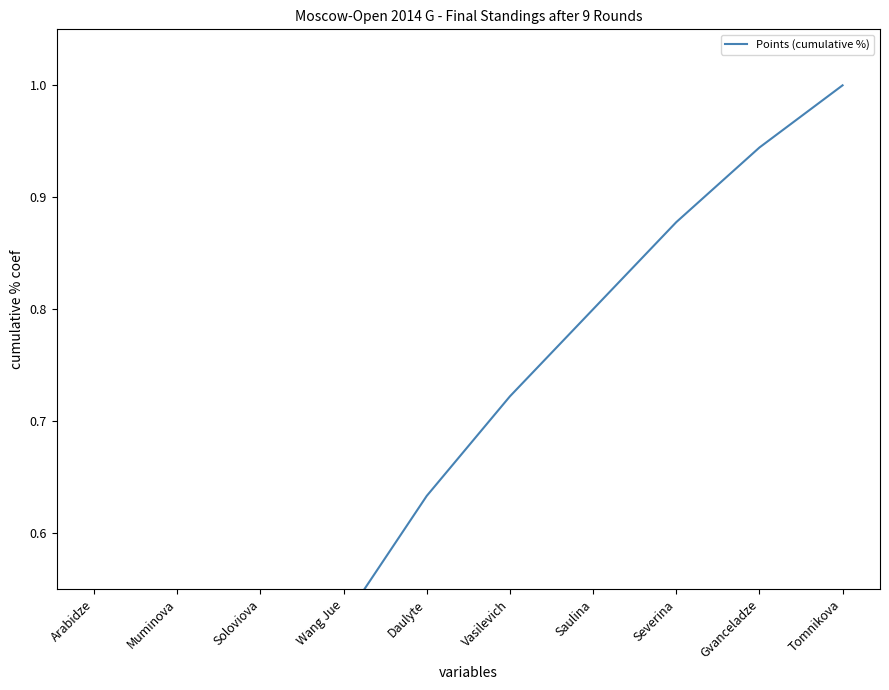

What is the smallest value displayed?

0.1